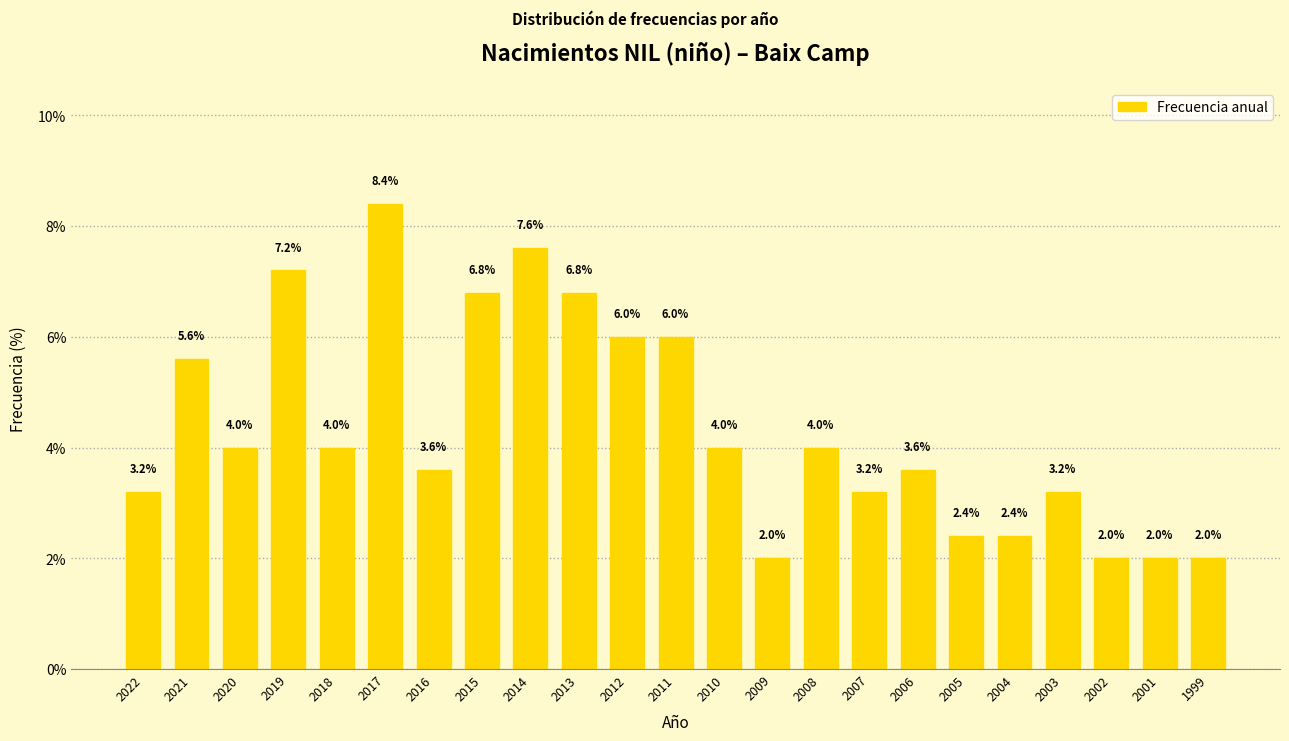

Reading left to right, list all the values displayed in this chart.

2022=3.2	2021=5.6	2020=4.0	2019=7.2	2018=4.0	2017=8.4	2016=3.6	2015=6.8	2014=7.6	2013=6.8	2012=6.0	2011=6.0	2010=4.0	2009=2.0	2008=4.0	2007=3.2	2006=3.6	2005=2.4	2004=2.4	2003=3.2	2002=2.0	2001=2.0	1999=2.0